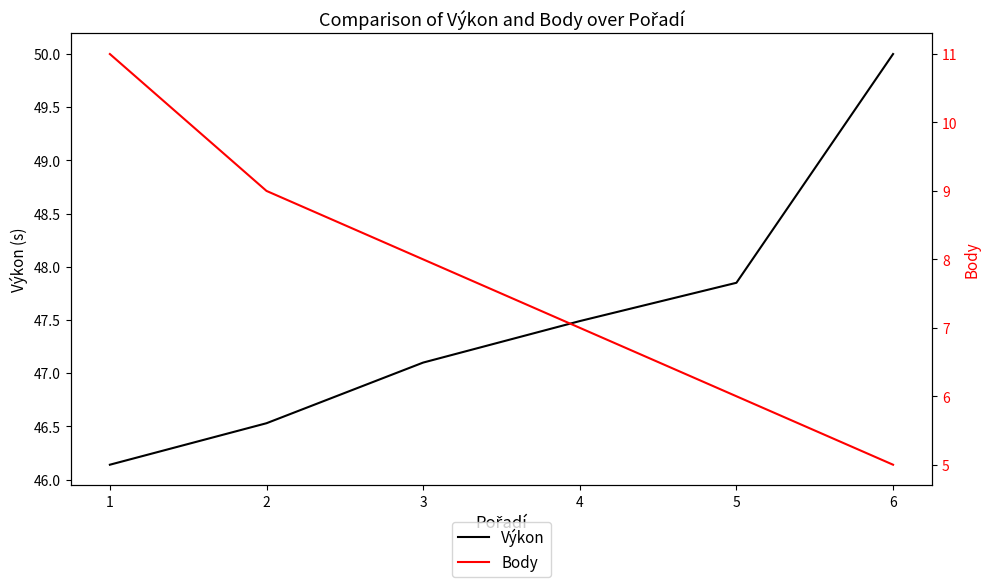

What is the highest value of the Výkon series?

50.0